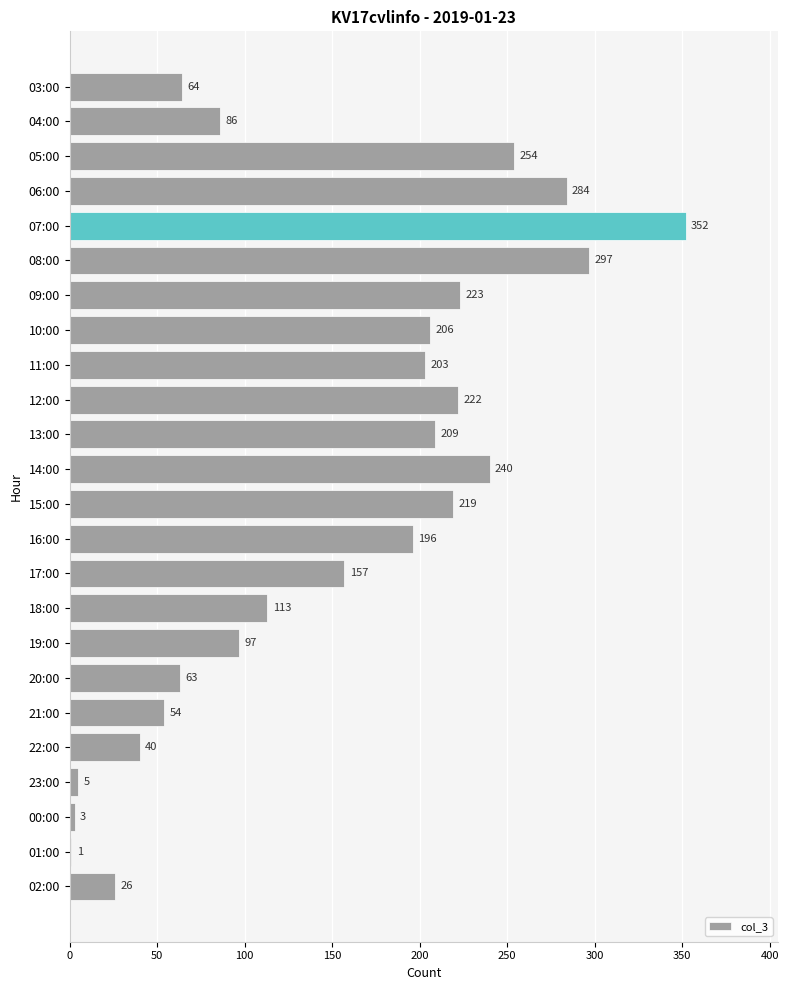

What is the ratio of the value at 08:00 to the value at 04:00?

3.5